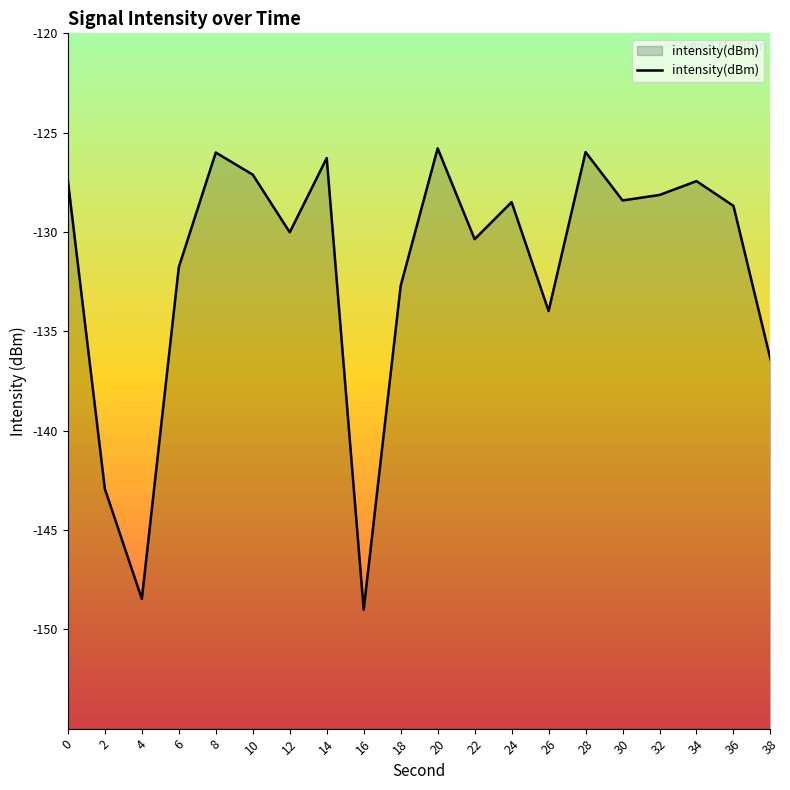

Which has a higher value, 14 or 20?

20